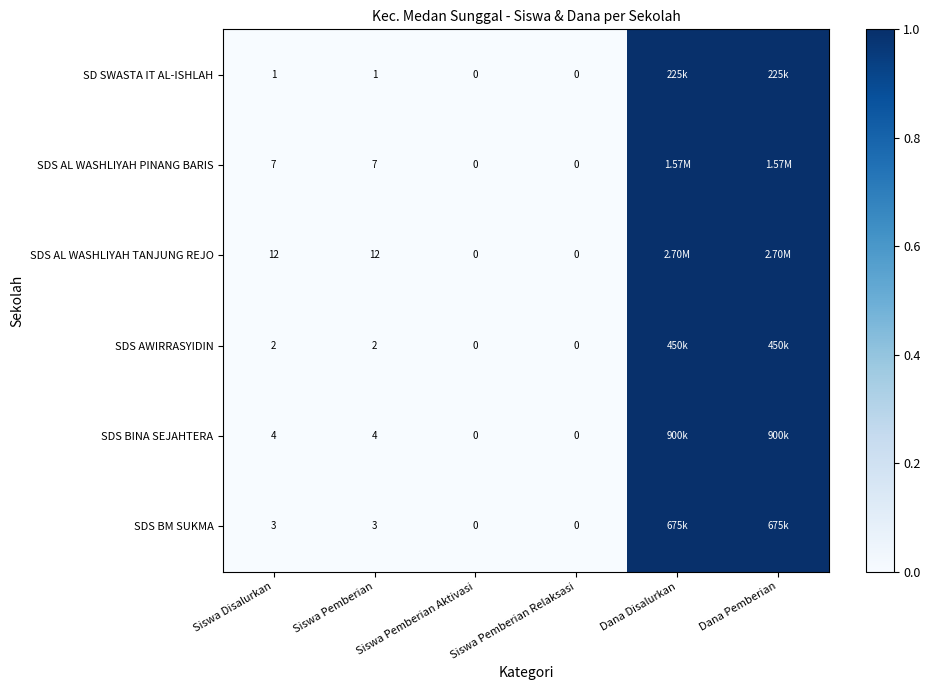

How many distinct data groups are displayed?

6